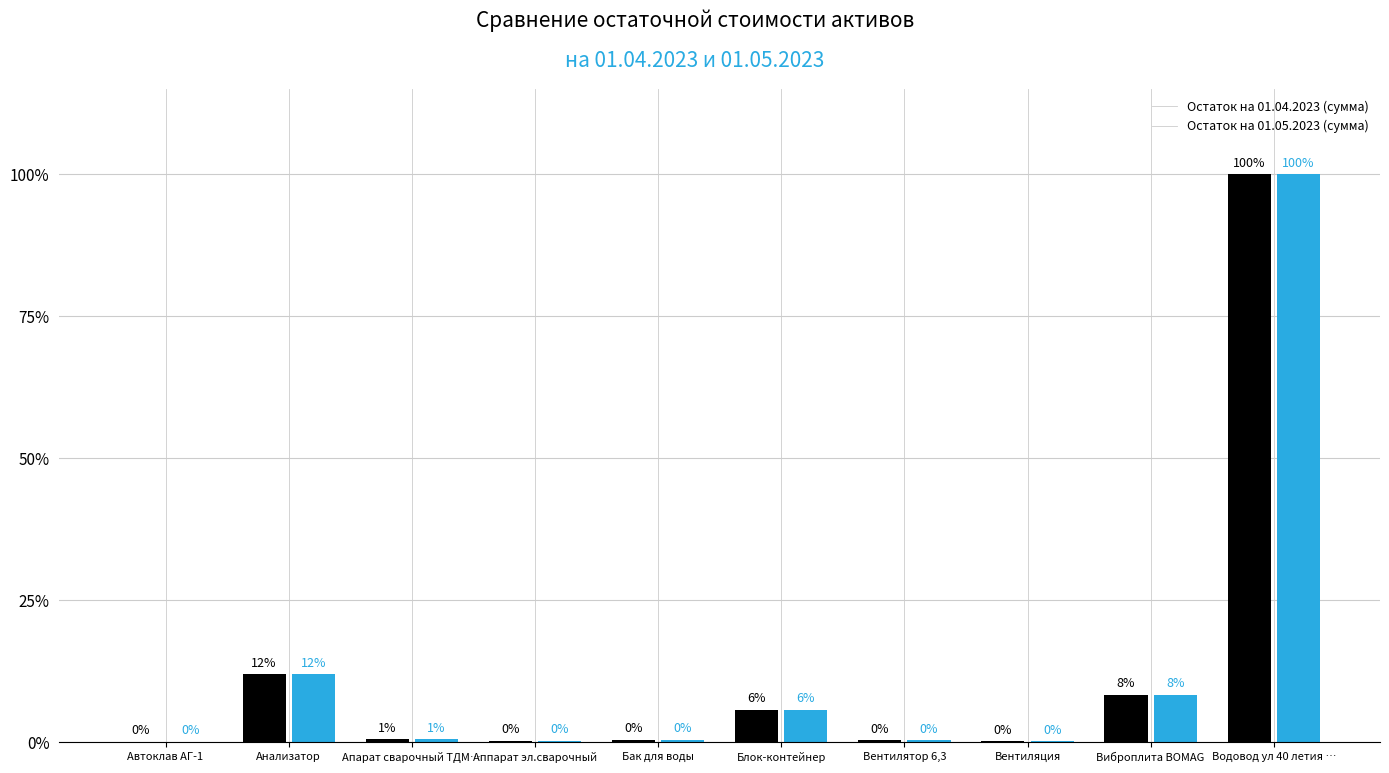

Is it true that Остаток на 01.04.2023 (сумма) equals 146.4 at Водовод ул 40 летия …?

False